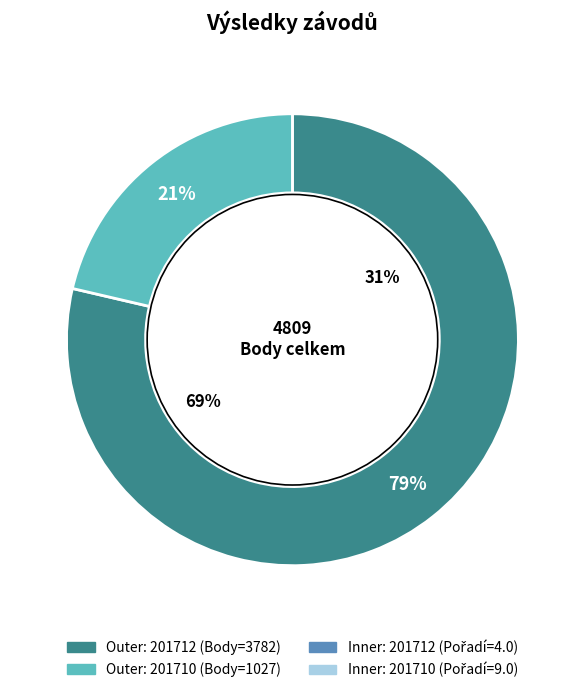

Approximately how many times larger is the value at 201710 compared to 201712?

0.3